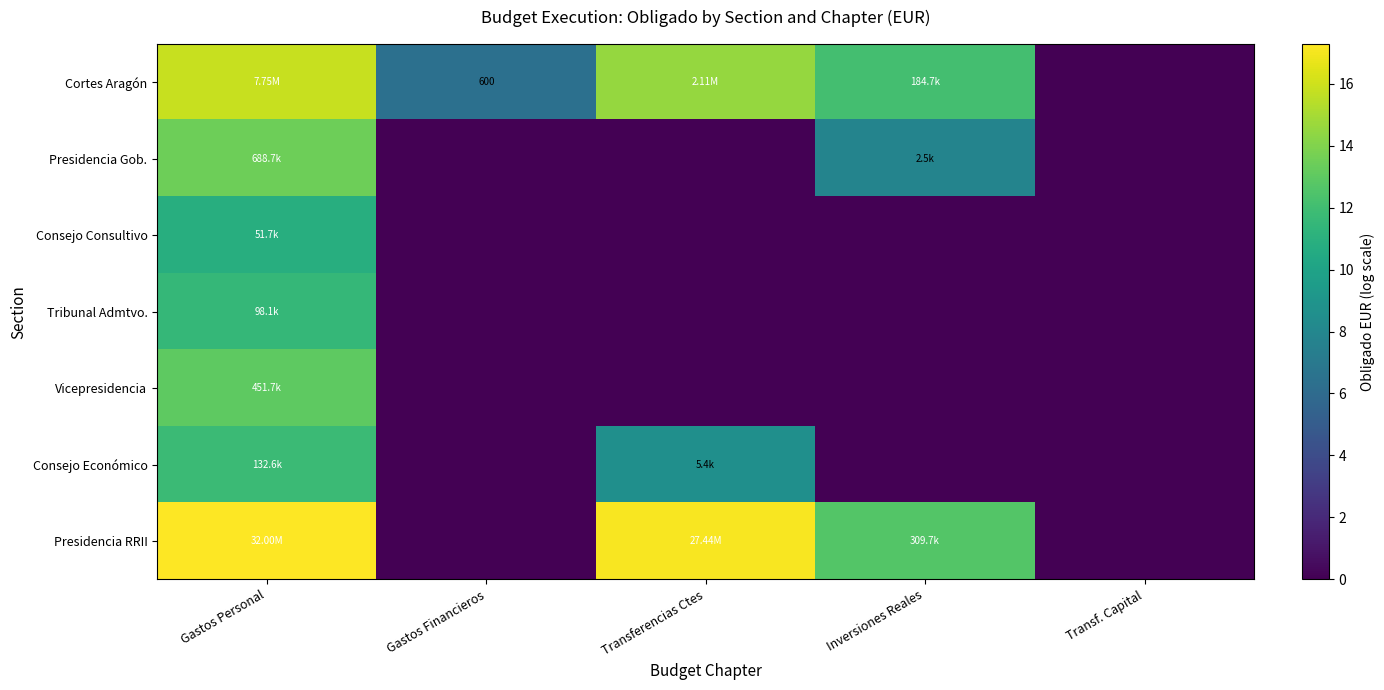

What is the average value of the Consejo Económico series?

4.1